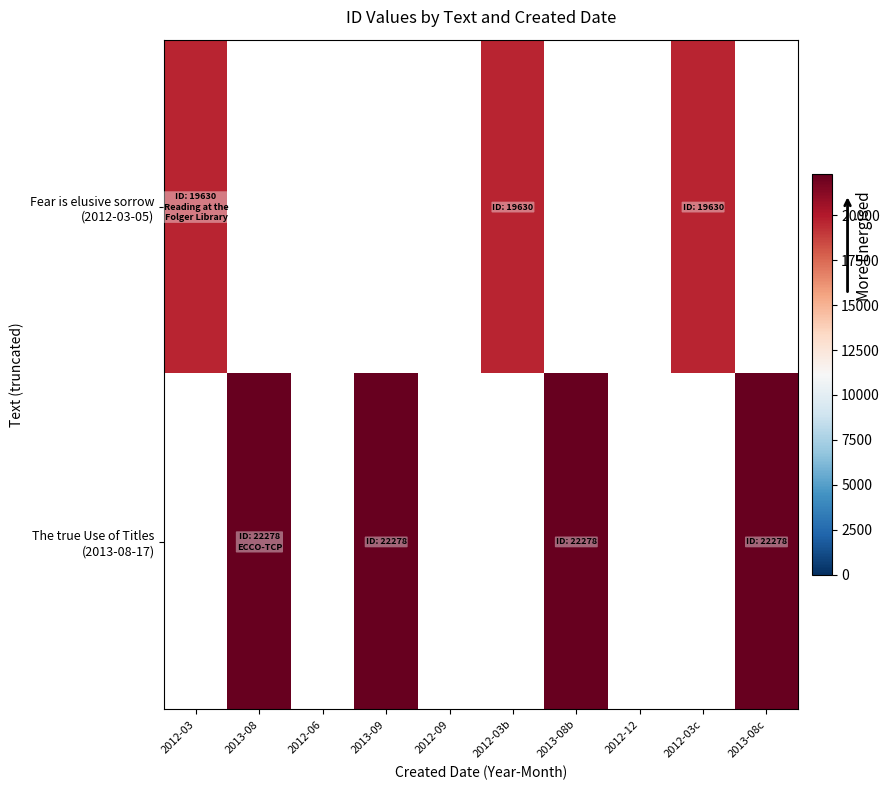

How many series are shown in this chart?

2